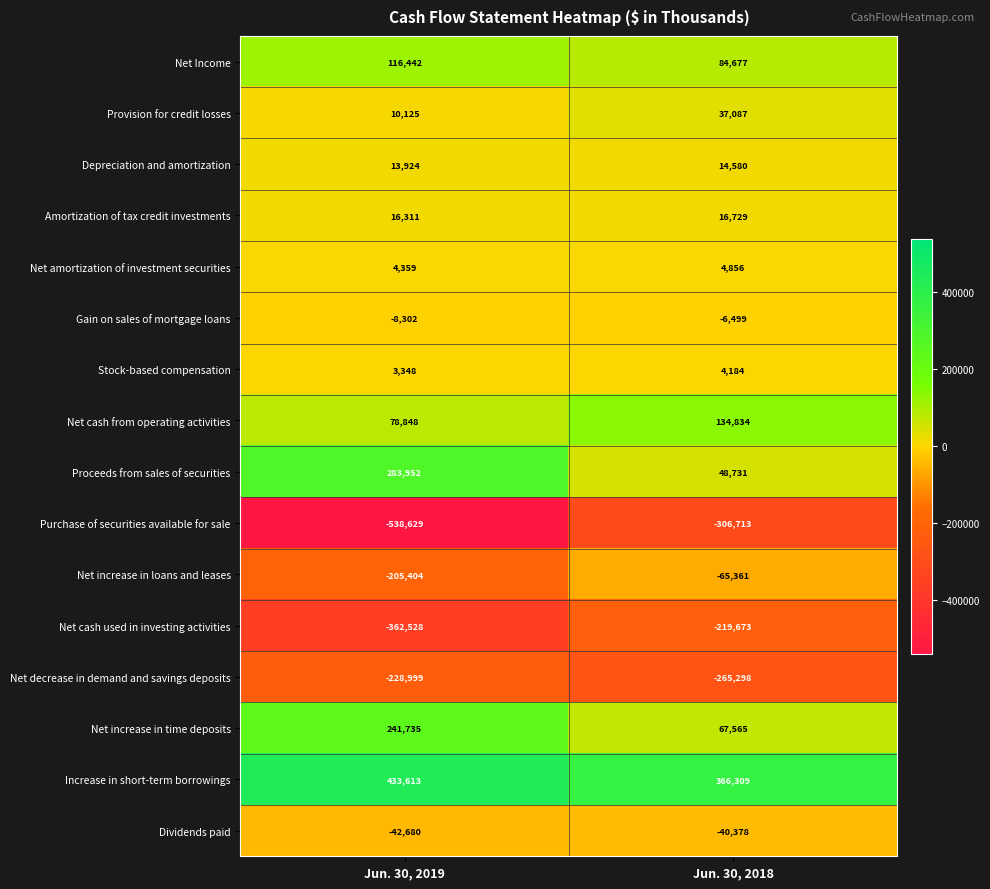

Which series has the largest total across all categories?

Increase in short-term borrowings